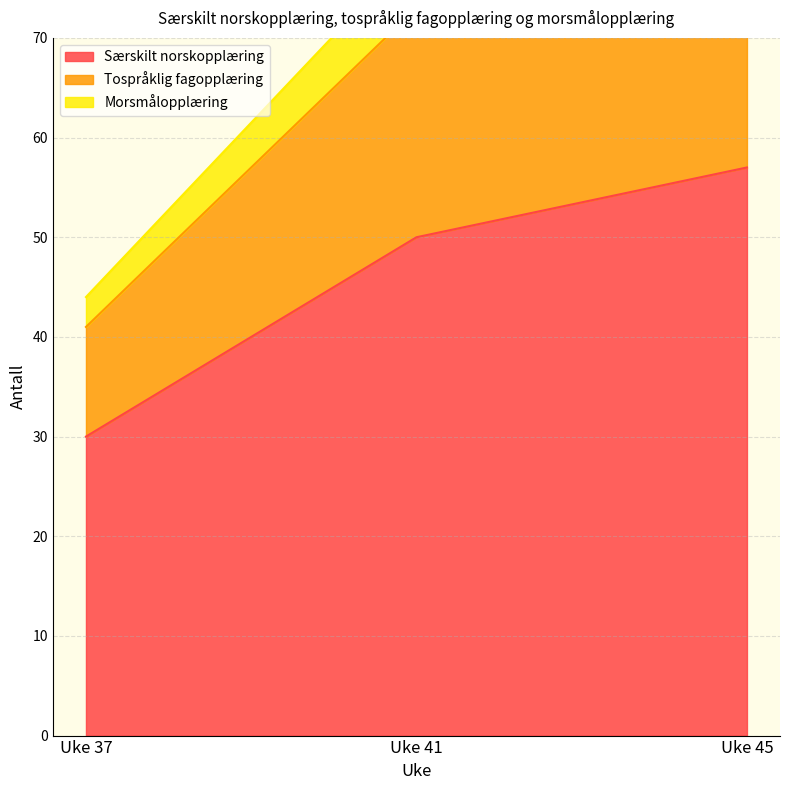

Is the value of Særskilt norskopplæring at Uke 37 greater than the value of Tospråklig fagopplæring at Uke 41?

No